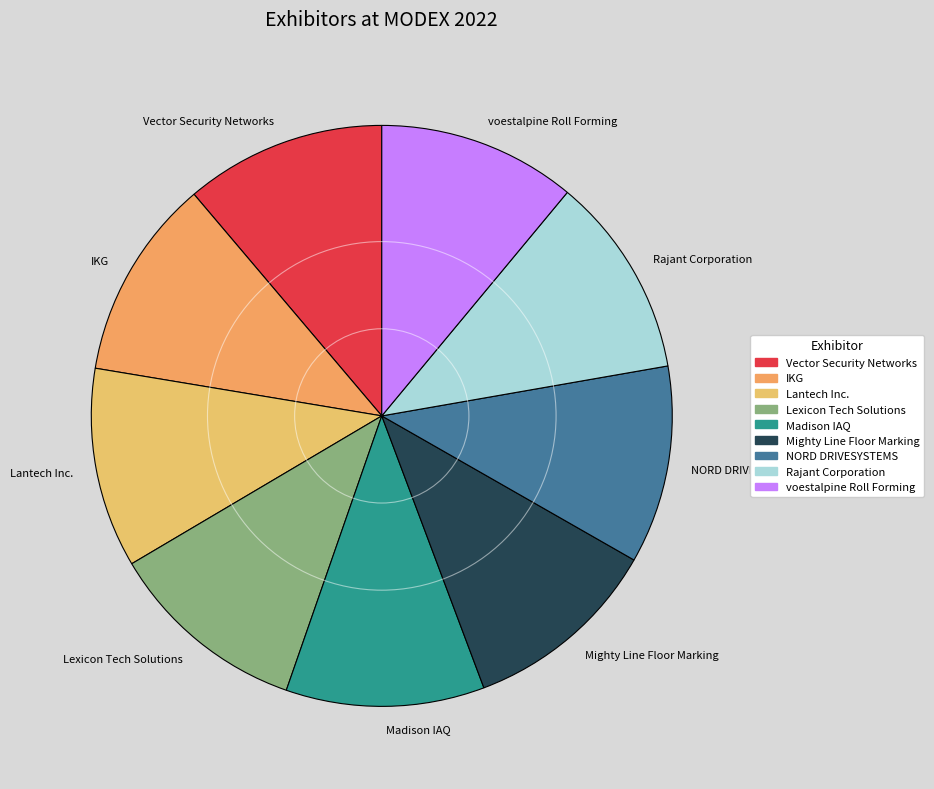

Is Vector Security Networks the majority of the pie?

No